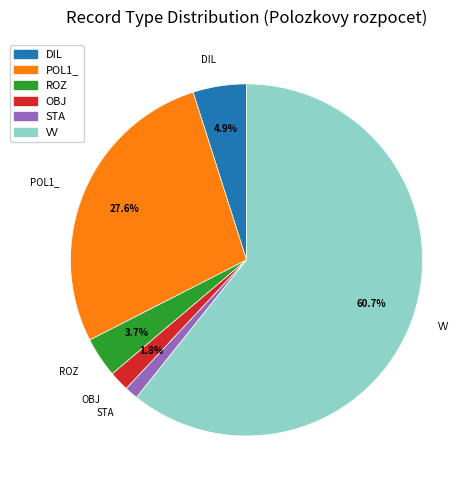

To the nearest percent, what is the combined percentage of ROZ and DIL?

9%